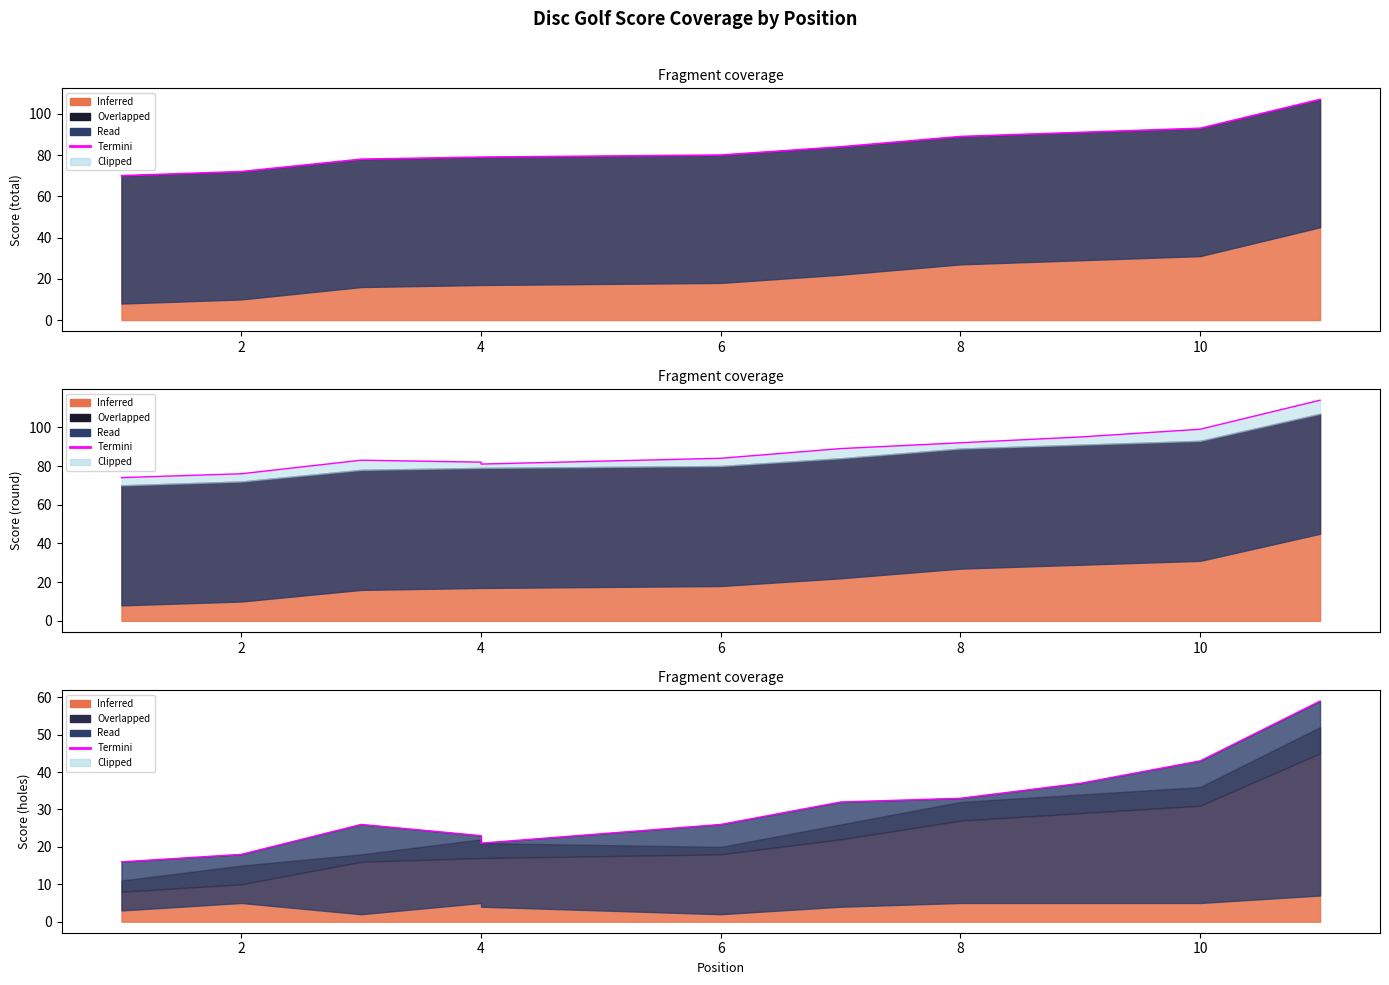

What is the highest value of the hole_15 (Termini) series?

107